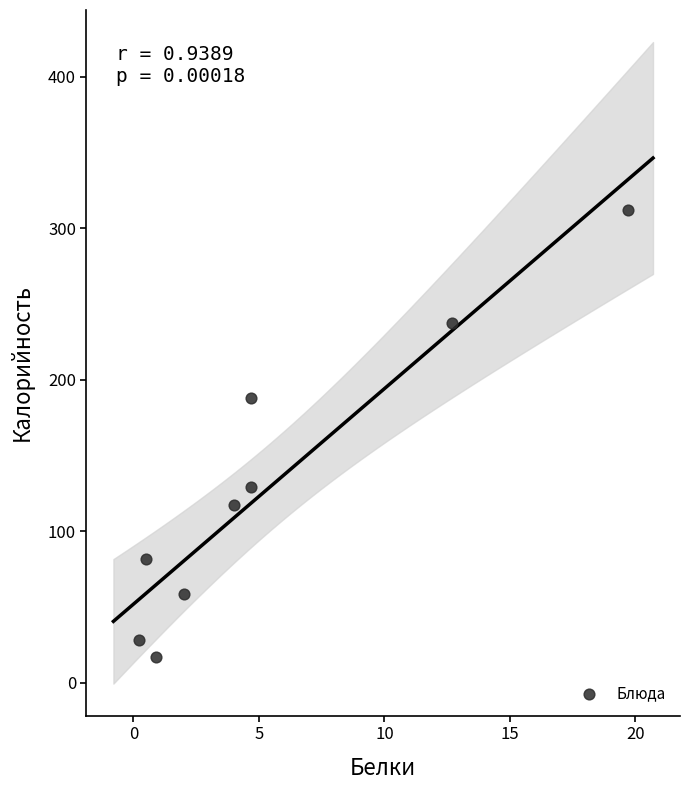

What is the average X value?

5.5